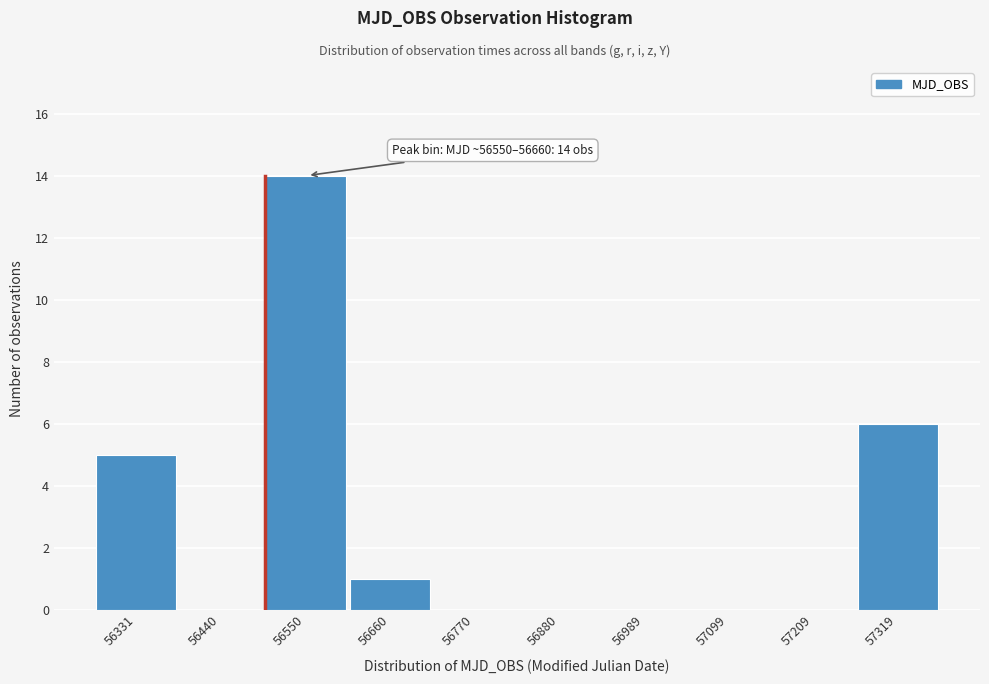

Reading left to right, what are all the values shown in this chart?

56331=5	56440=0	56550=14	56660=1	56770=0	56880=0	56989=0	57099=0	57209=0	57319=6